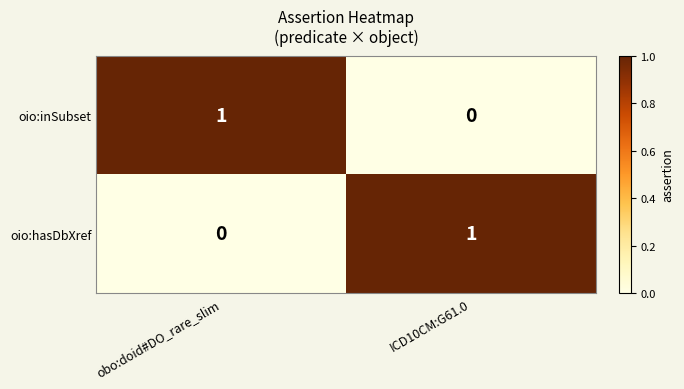

Rank the series at obo:doid#DO_rare_slim from highest to lowest value.

oio:inSubset, oio:hasDbXref